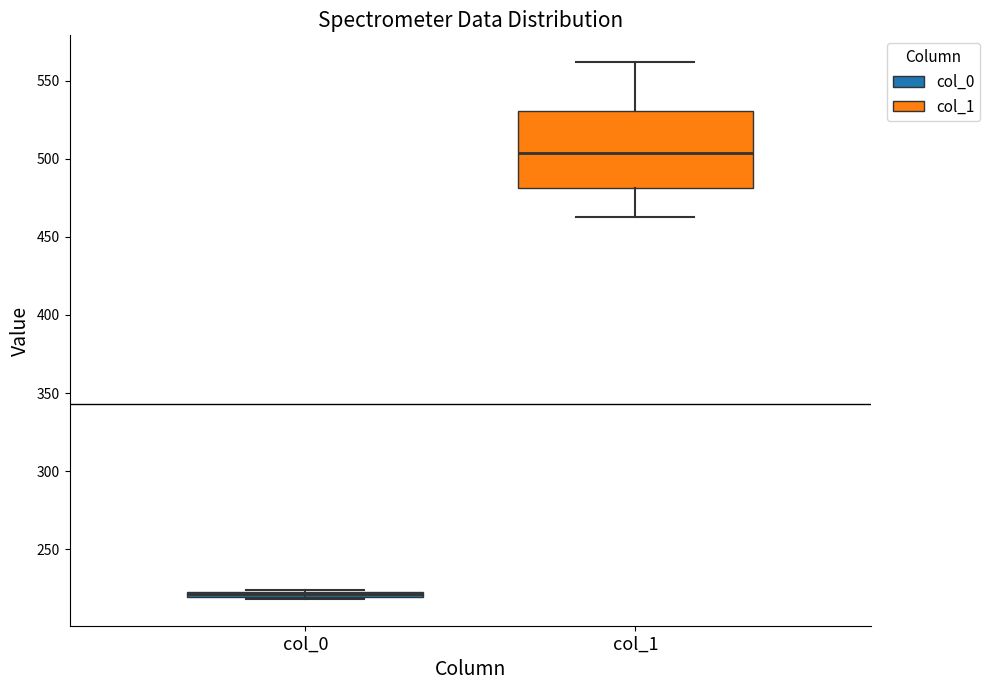

Comparing the boxes themselves (not the whiskers), which one is the tallest?

col_1